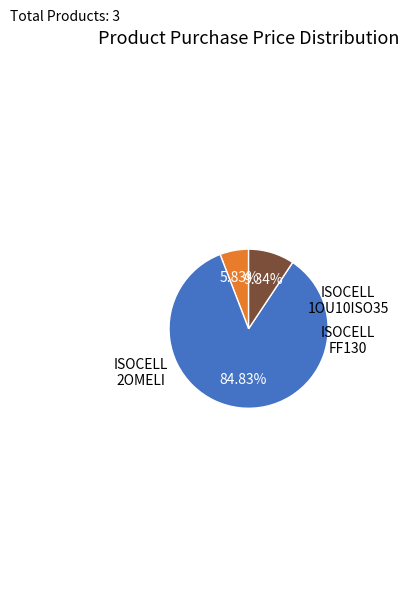

Does any single category account for the majority?

Yes